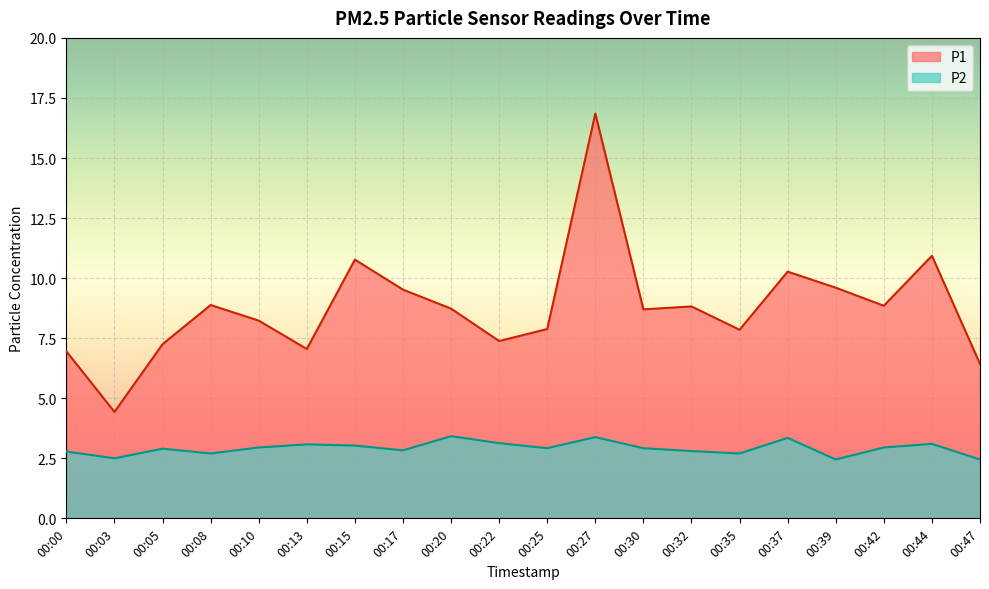

The P2 series shows 3.0 at 00:10. True or false?

True